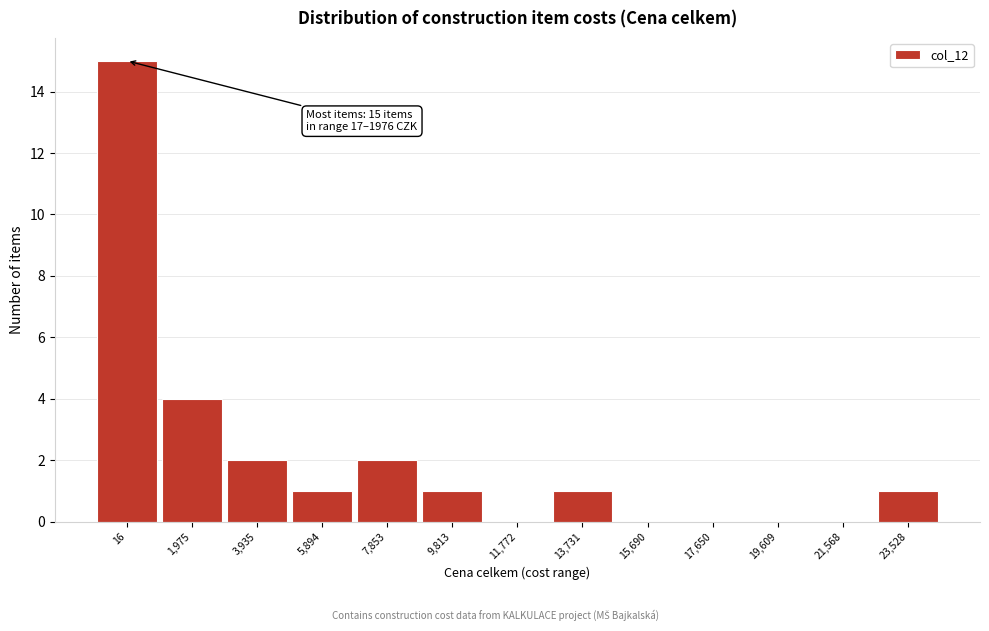

Reading right to left, transcribe all the data shown in this chart.

23,528=1	21,568=0	19,609=0	17,650=0	15,690=0	13,731=1	11,772=0	9,813=1	7,853=2	5,894=1	3,935=2	1,975=4	16=15